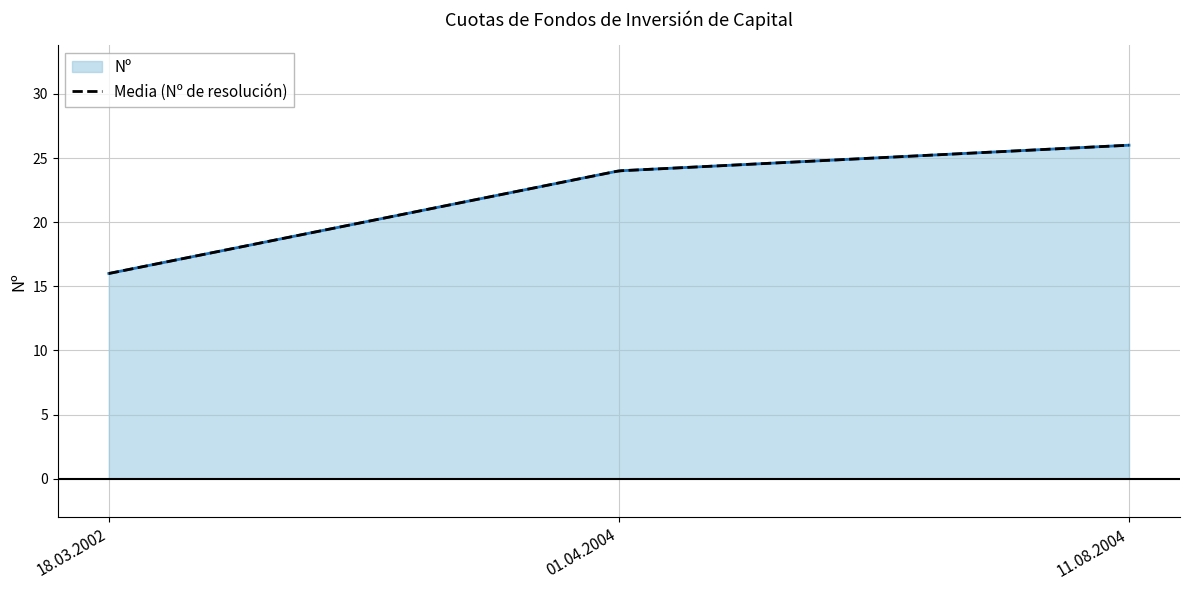

List the labels in order of value, smallest first.

18.03.2002, 01.04.2004, 11.08.2004